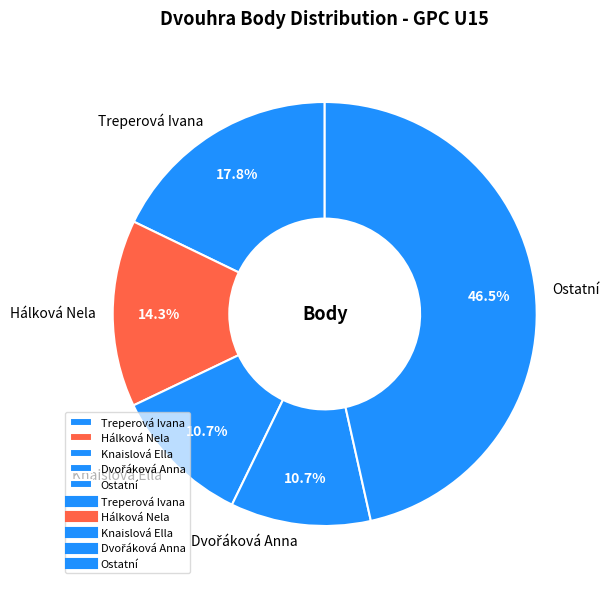

Does Hálková Nela represent more than half of the total?

No